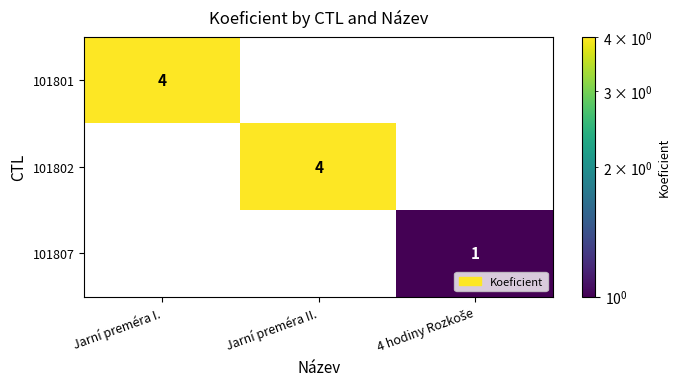

The value of 101802 at Jarní preméra II. is 4. True or false?

True